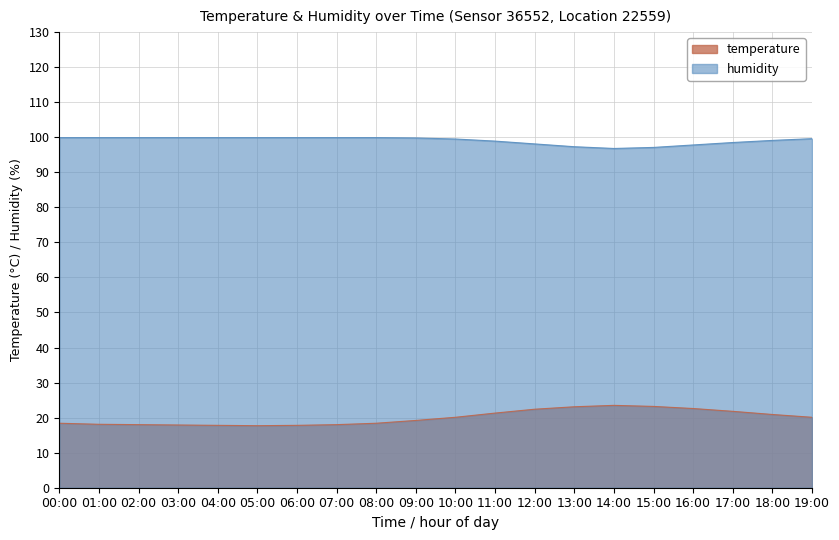

Between 00:00 and 18:00, which series saw the biggest shift?

temperature